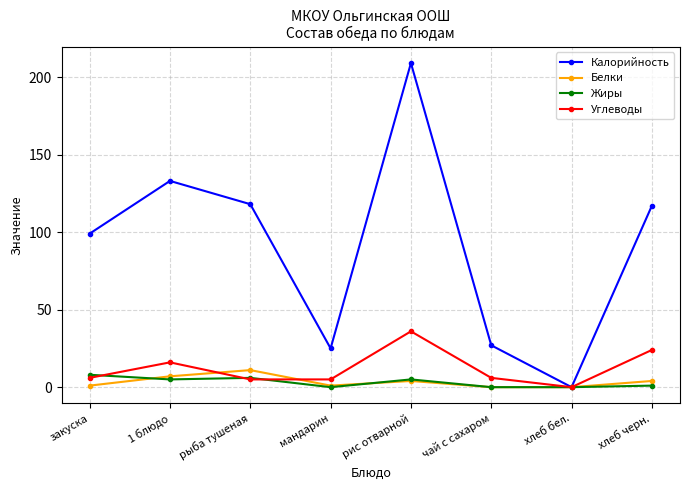

True or false: Жиры has a value of 0 at хлеб бел..

True